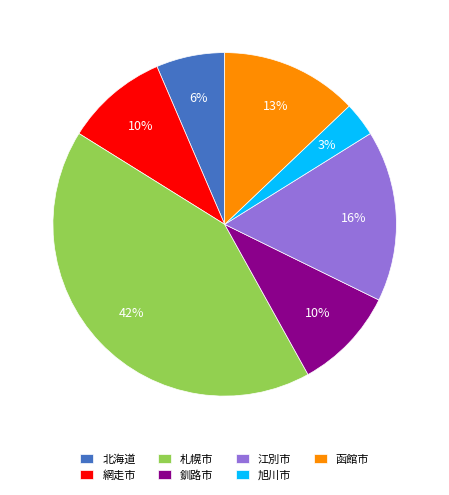

How many slices are in this pie chart?

7